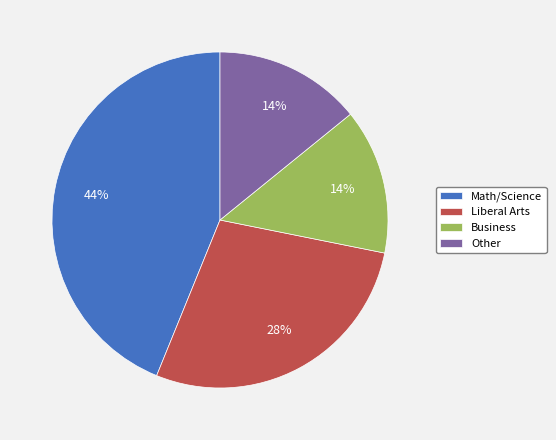

To the nearest percent, what is the difference between the largest and smallest slice percentages?

30%